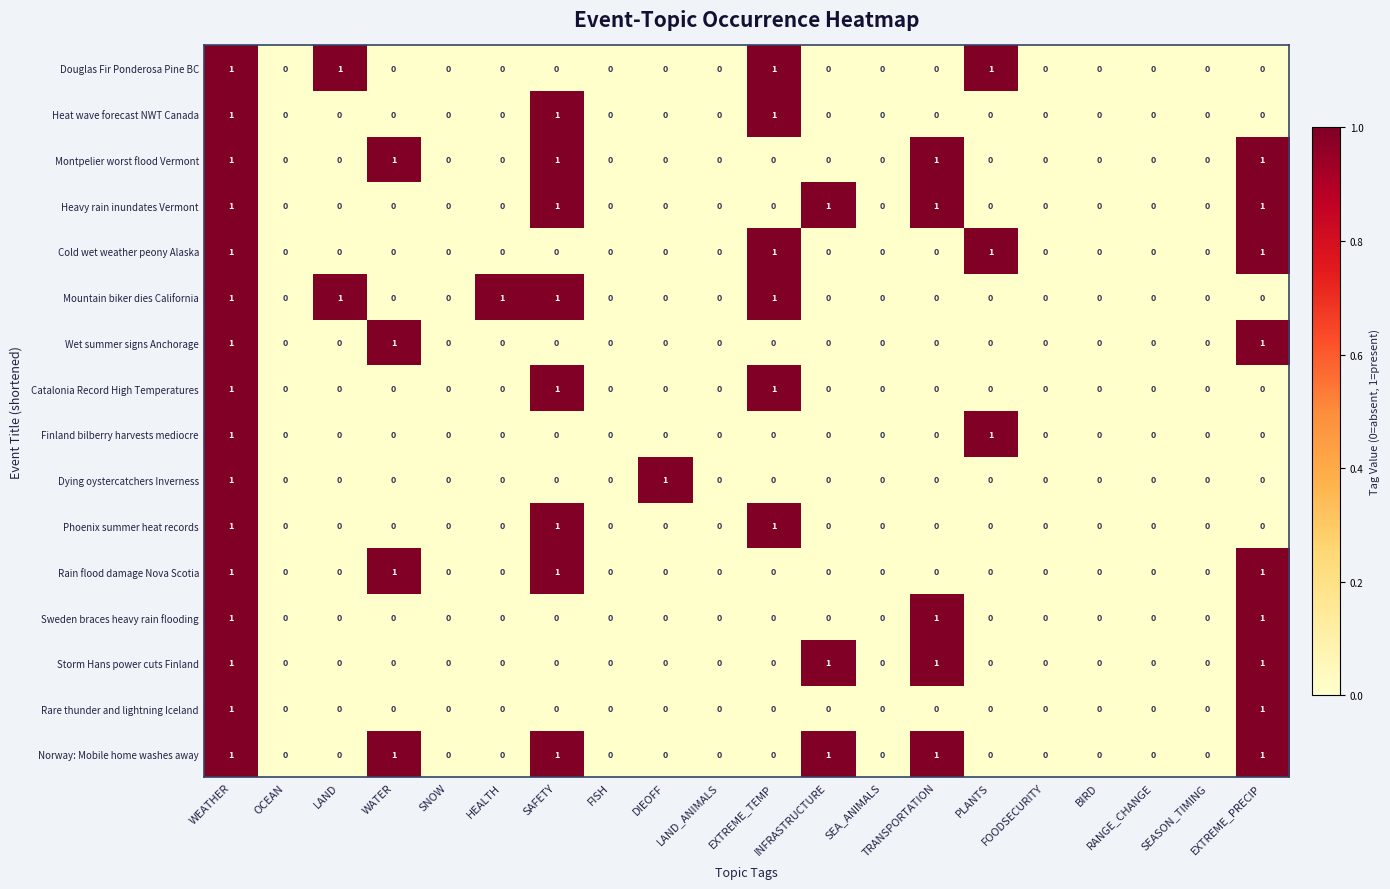

Which series has the largest total across all categories?

Norway: Mobile home washes away